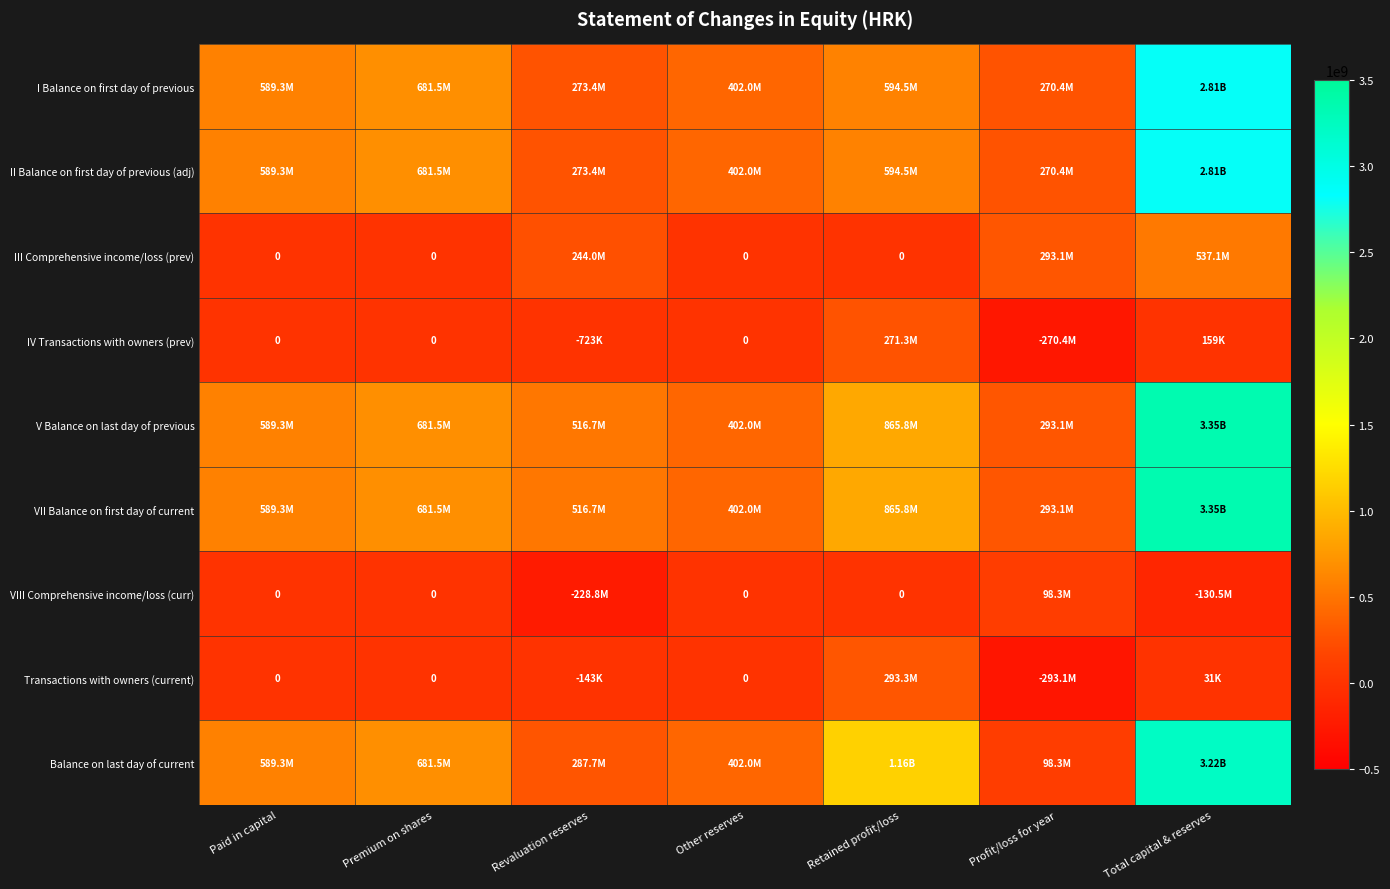

List the labels in order of II Balance on first day of previous (adj) value, smallest first.

Profit/loss for year, Revaluation reserves, Other reserves, Paid in capital, Retained profit/loss, Premium on shares, Total capital & reserves